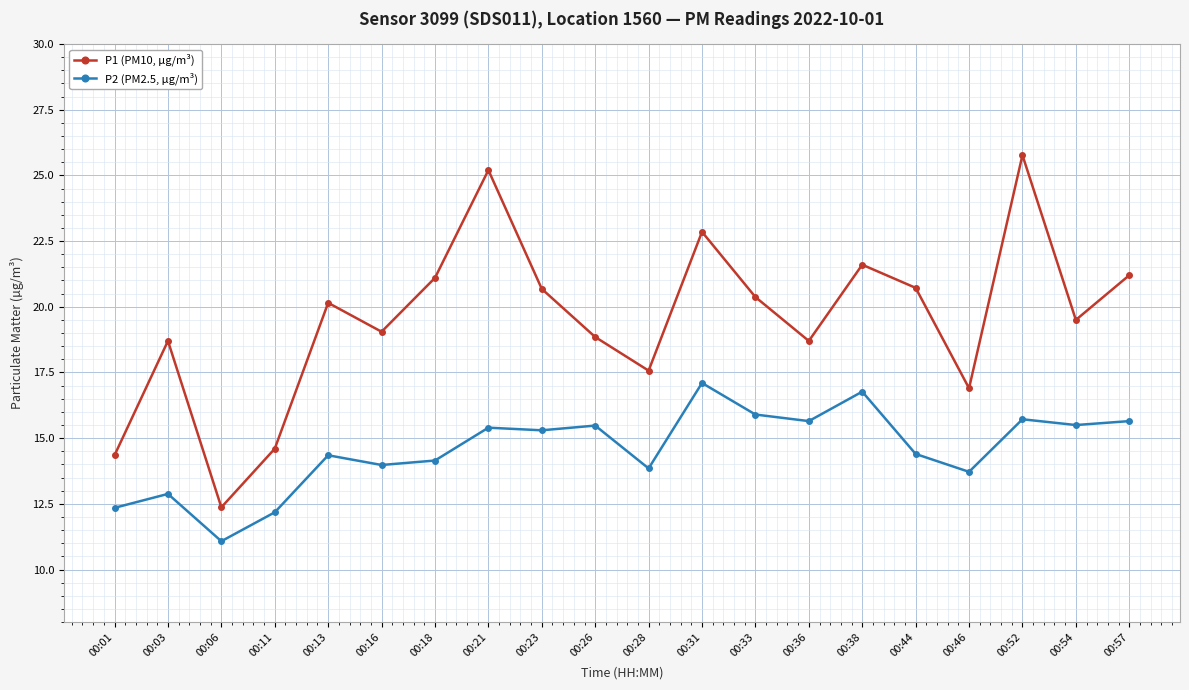

Does the chart have visible grid lines?

Yes